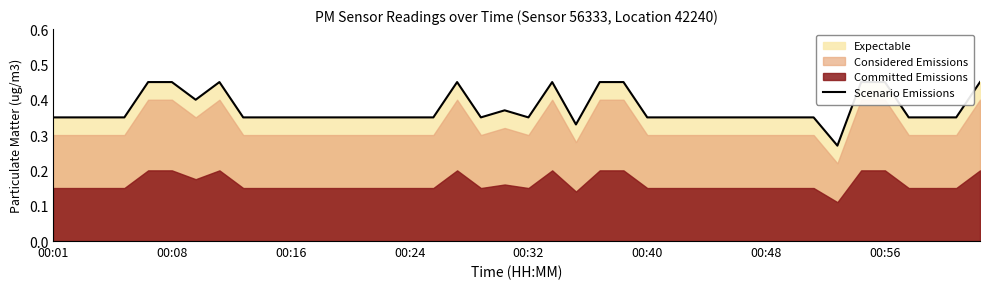

Reading left to right, list all the values displayed in this chart.

0.3	0.3	0.3	0.3	0.5	0.5	0.4	0.5	0.3	0.3	0.3	0.3	0.3	0.3	0.3	0.3	0.3	0.5	0.3	0.4	0.3	0.5	0.3	0.5	0.5	0.3	0.3	0.3	0.3	0.3	0.3	0.3	0.3	0.3	0.5	0.5	0.3	0.3	0.3	0.5